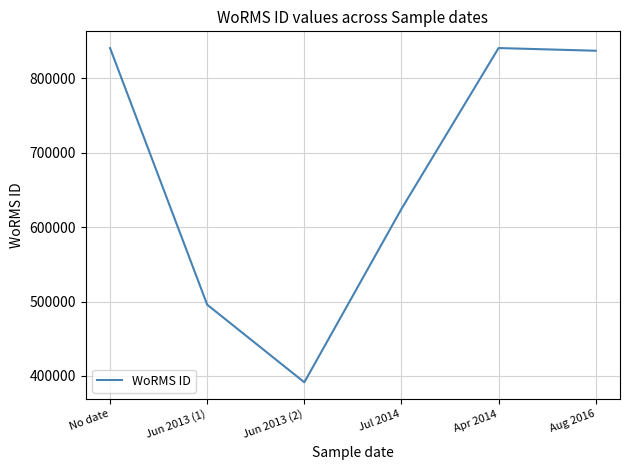

How many values are below 837075?

3